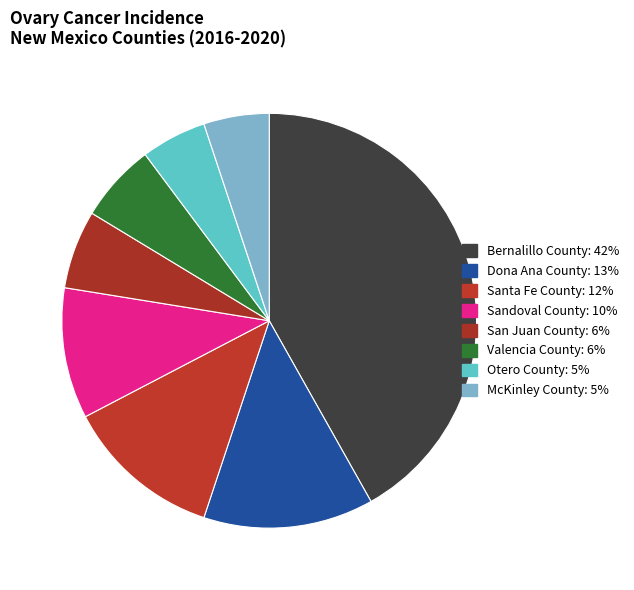

To the nearest percent, what is the combined percentage of Santa Fe County and McKinley County?

17%